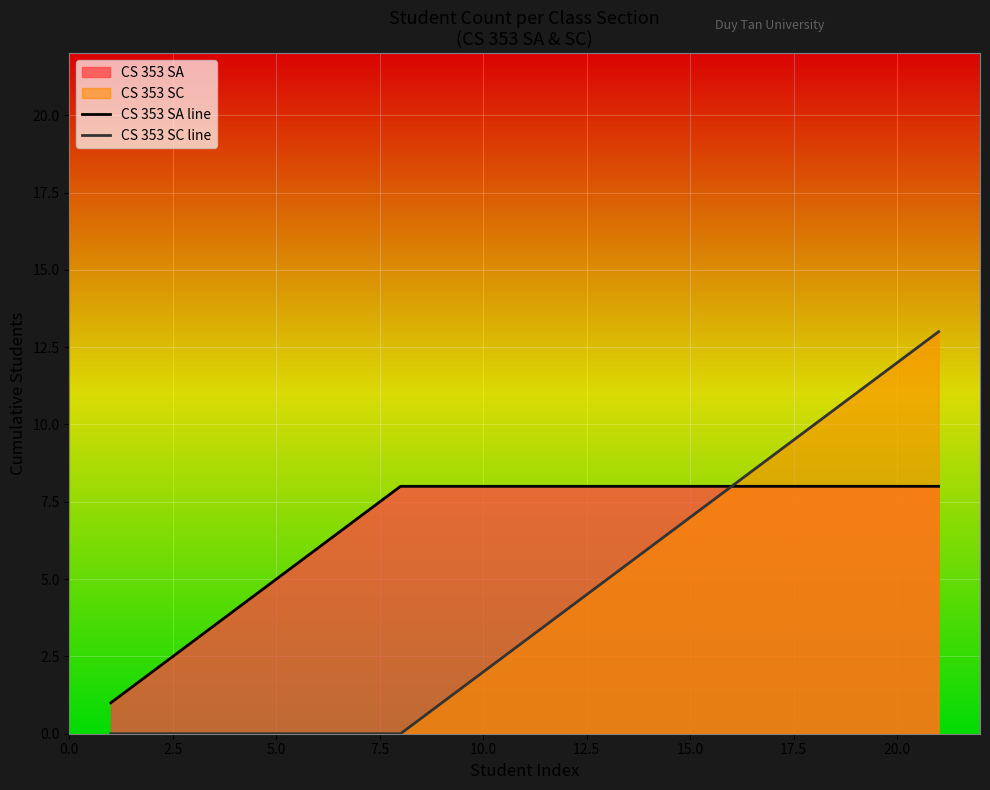

Which series has the largest total across all categories?

CS 353 SA line